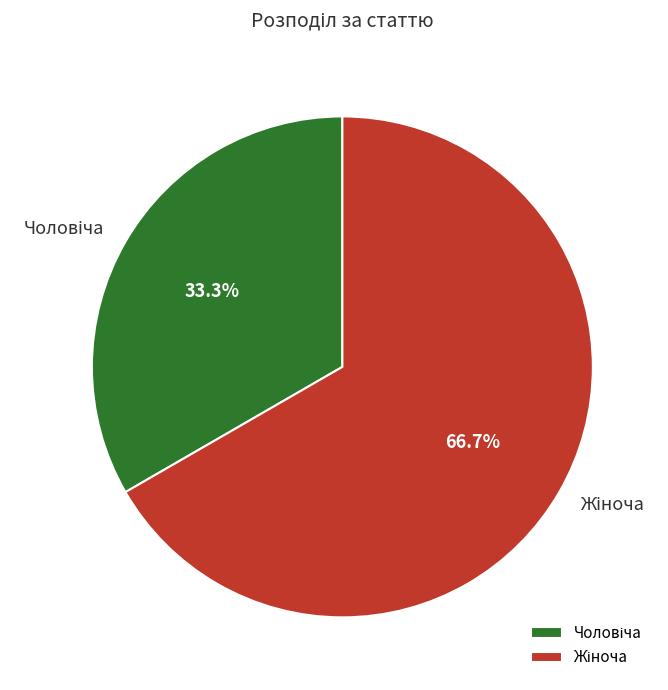

How many segments does this pie chart have?

2